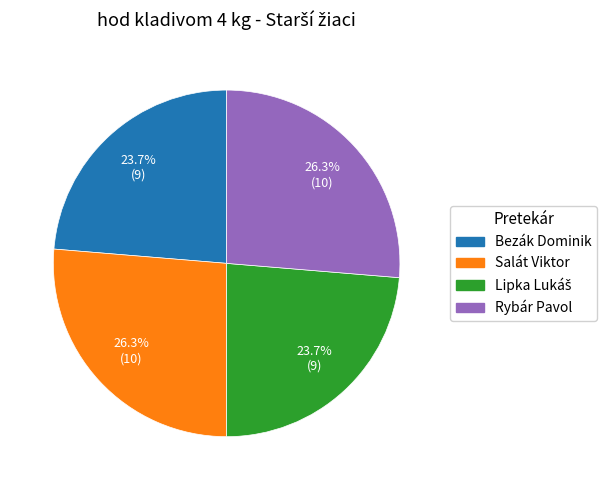

Approximately how many times larger is the value at Bezák Dominik compared to Rybár Pavol?

0.9